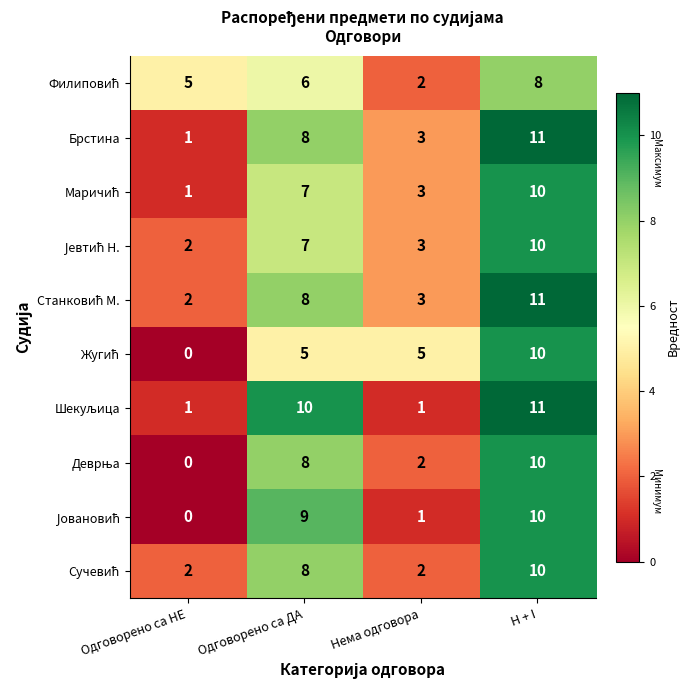

At which category is the sum across all series the highest?

H + I